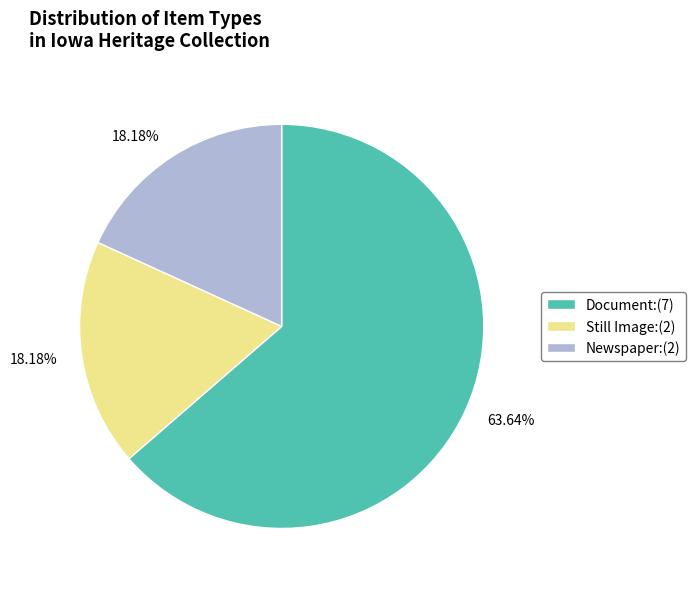

Count the number of slices in the pie.

3